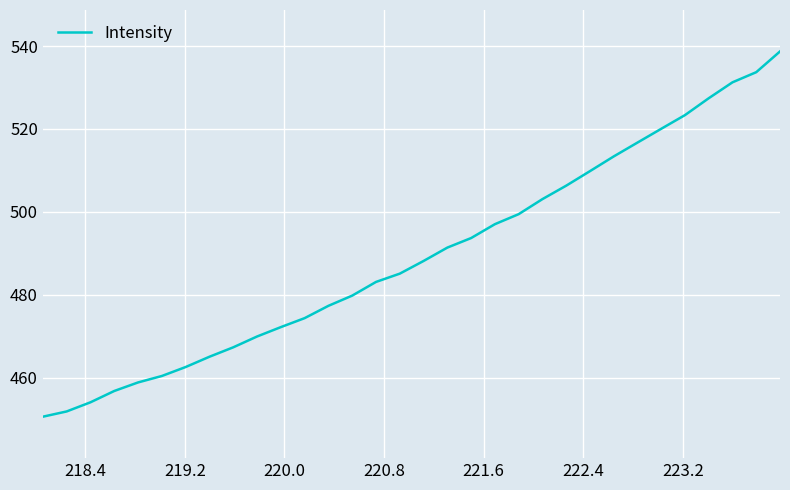

What is the maximum value shown in the chart?

538.7